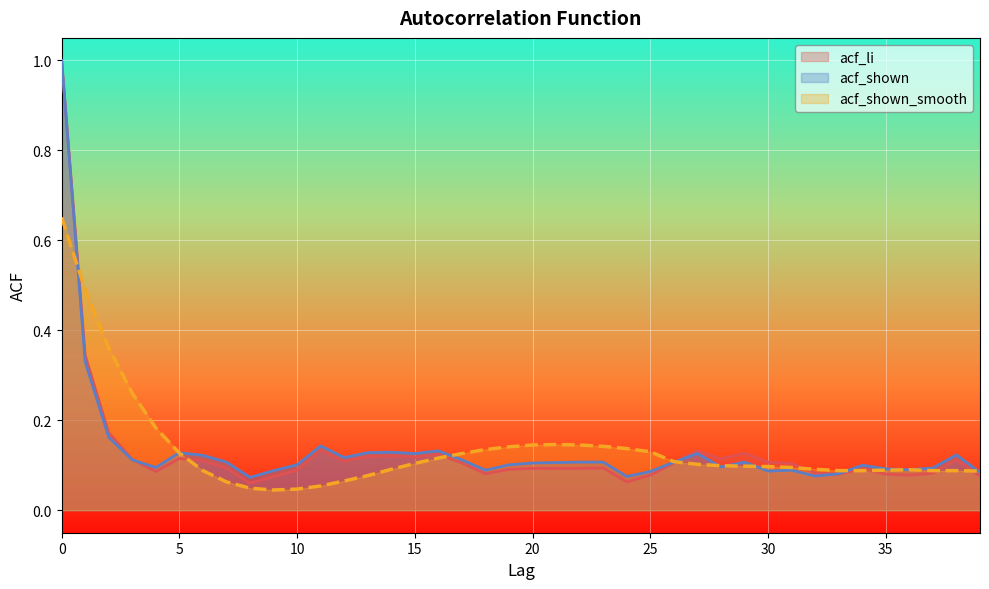

Between 20 and 36, which series saw the biggest shift?

acf_shown_smooth